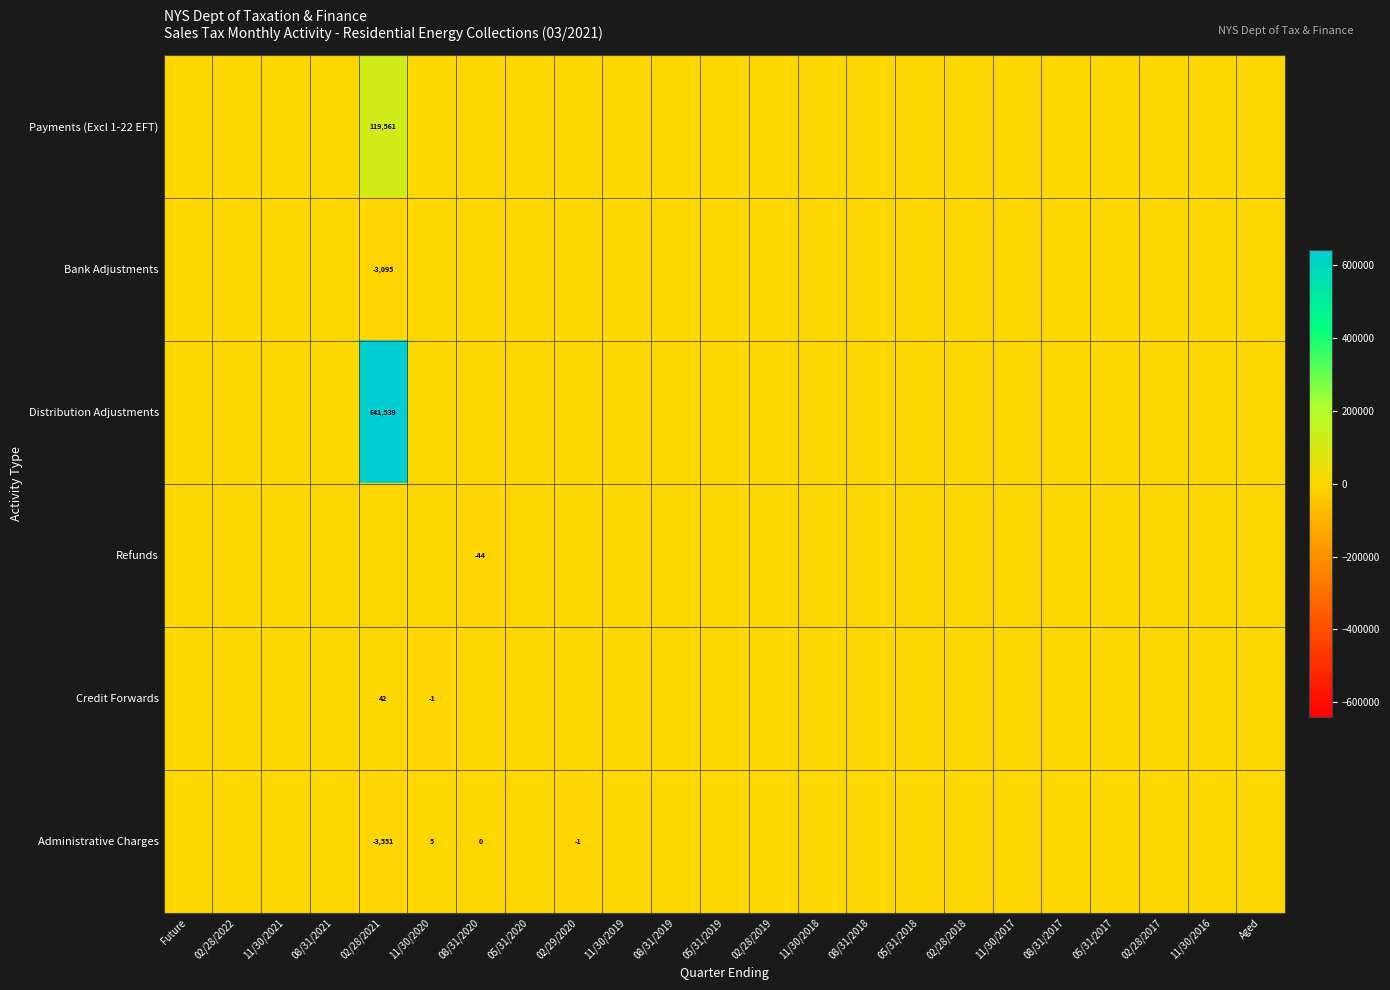

How many negative values does the Credit Forwards series have?

1